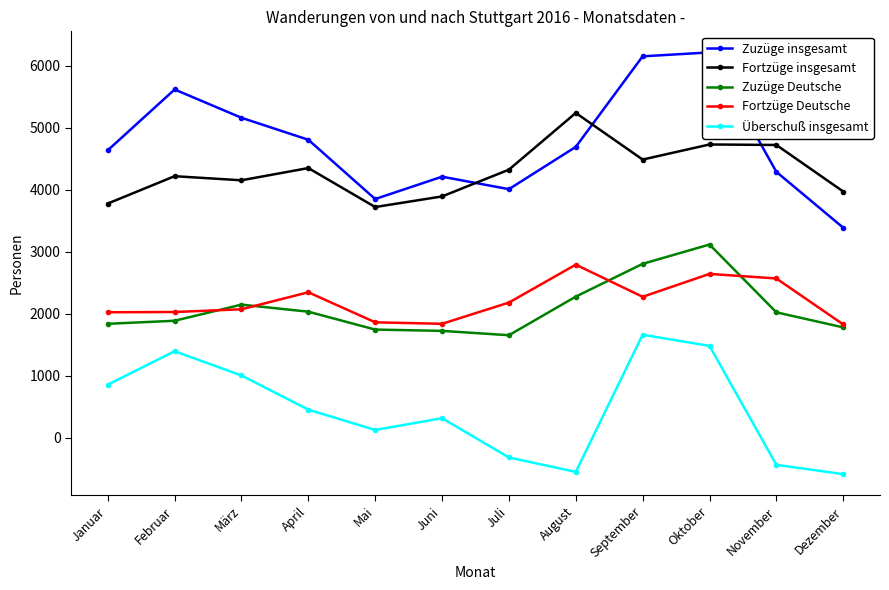

Reading left to right, what are all the values shown in this chart?

Zuzüge insgesamt: 4634	5614	5158	4804	3849	4209	4008	4689	6148	6211	4287	3387
Fortzüge insgesamt: 3776	4217	4151	4348	3720	3891	4322	5236	4485	4728	4720	3970
Zuzüge Deutsche: 1839	1888	2148	2034	1746	1725	1655	2277	2805	3116	2024	1781
Fortzüge Deutsche: 2025	2029	2073	2347	1863	1839	2181	2792	2274	2643	2569	1829
Überschuß insgesamt: 858	1397	1007	456	129	318	-314	-547	1663	1483	-433	-583